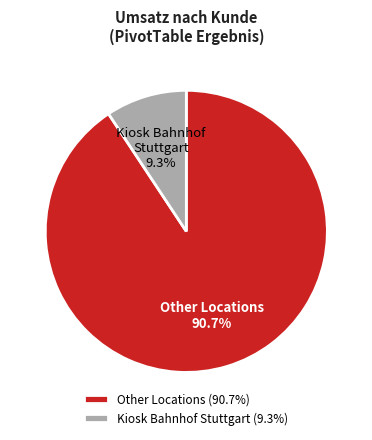

What percentage do Kiosk Bahnhof Stuttgart and Other Locations together represent?

100.0%